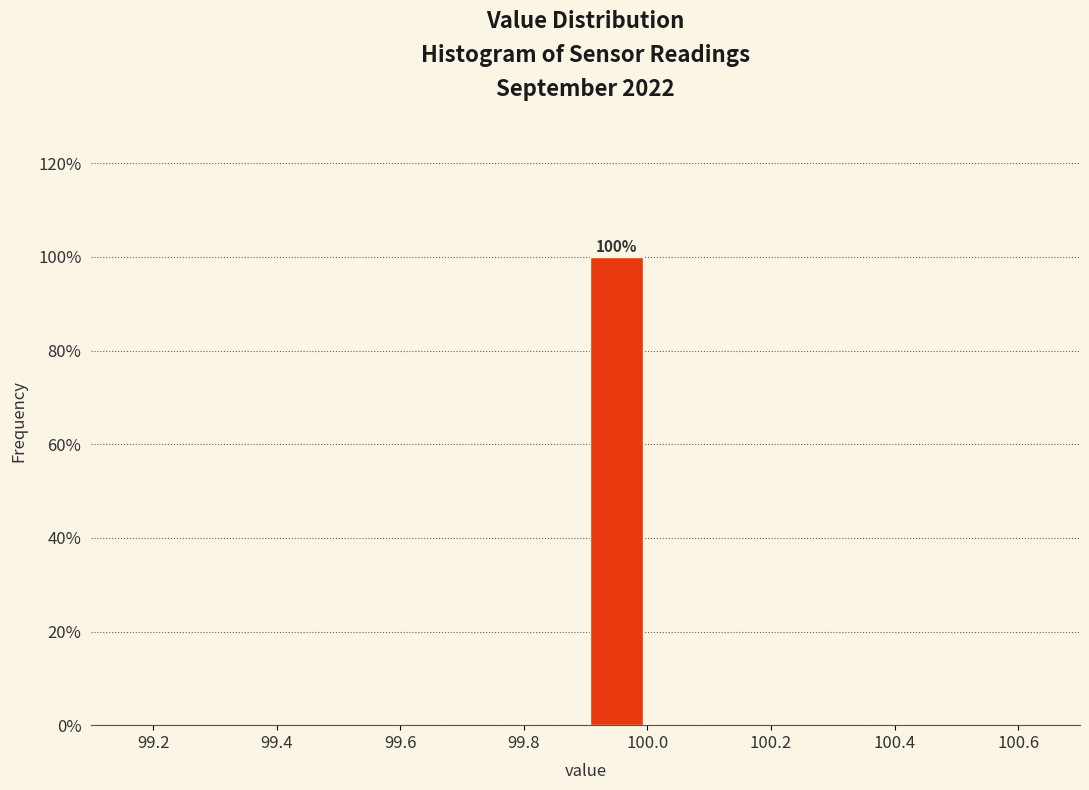

Which range on the x-axis has the tallest bar?

99.9 to 100.0